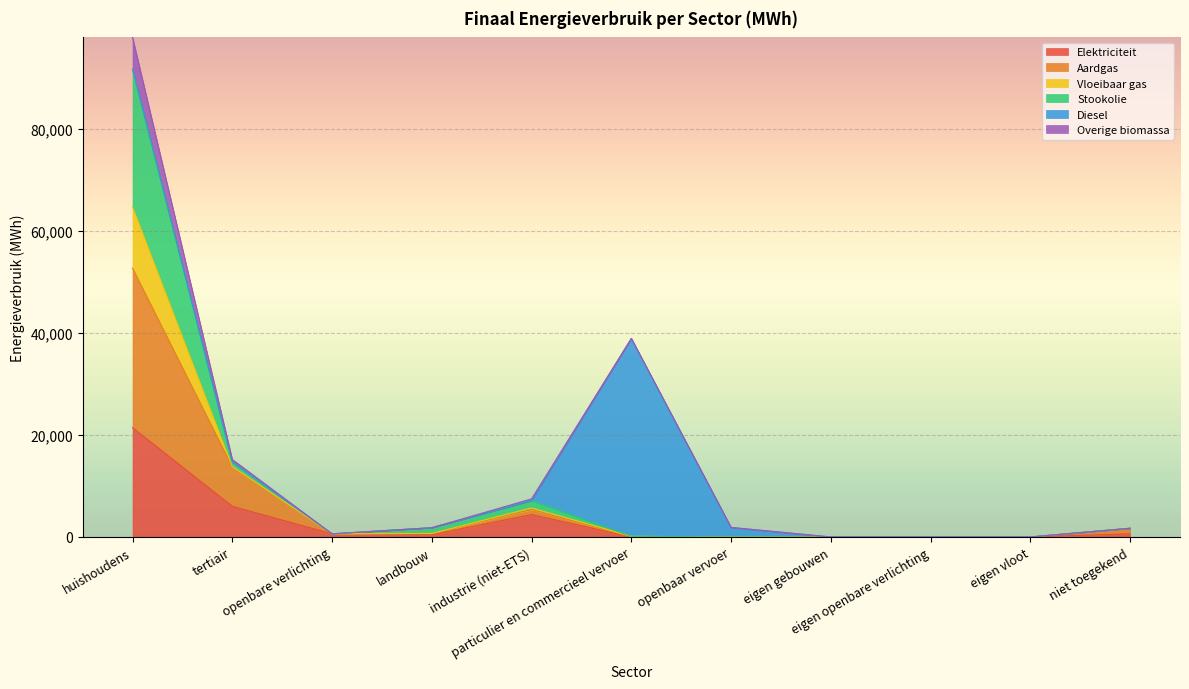

List the labels in order of Vloeibaar gas value, largest first.

huishoudens, tertiair, industrie (niet-ETS), landbouw, niet toegekend, openbare verlichting, particulier en commercieel vervoer, openbaar vervoer, eigen gebouwen, eigen openbare verlichting, eigen vloot